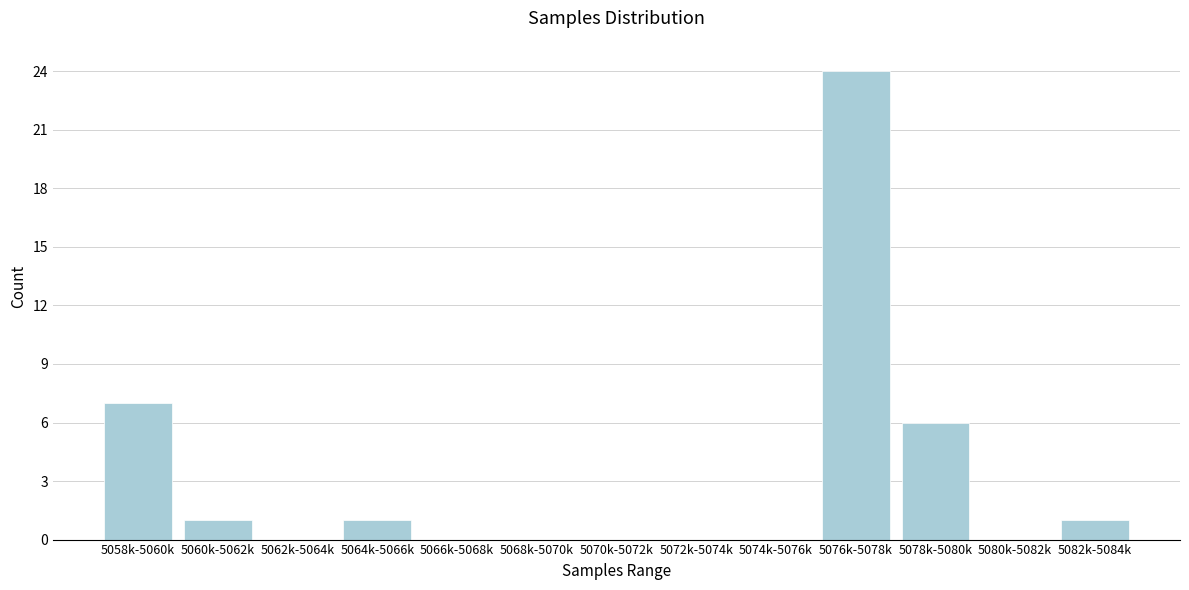

Reading left to right, extract all data points from this chart.

5058k-5060k=7	5060k-5062k=1	5062k-5064k=0	5064k-5066k=1	5066k-5068k=0	5068k-5070k=0	5070k-5072k=0	5072k-5074k=0	5074k-5076k=0	5076k-5078k=24	5078k-5080k=6	5080k-5082k=0	5082k-5084k=1